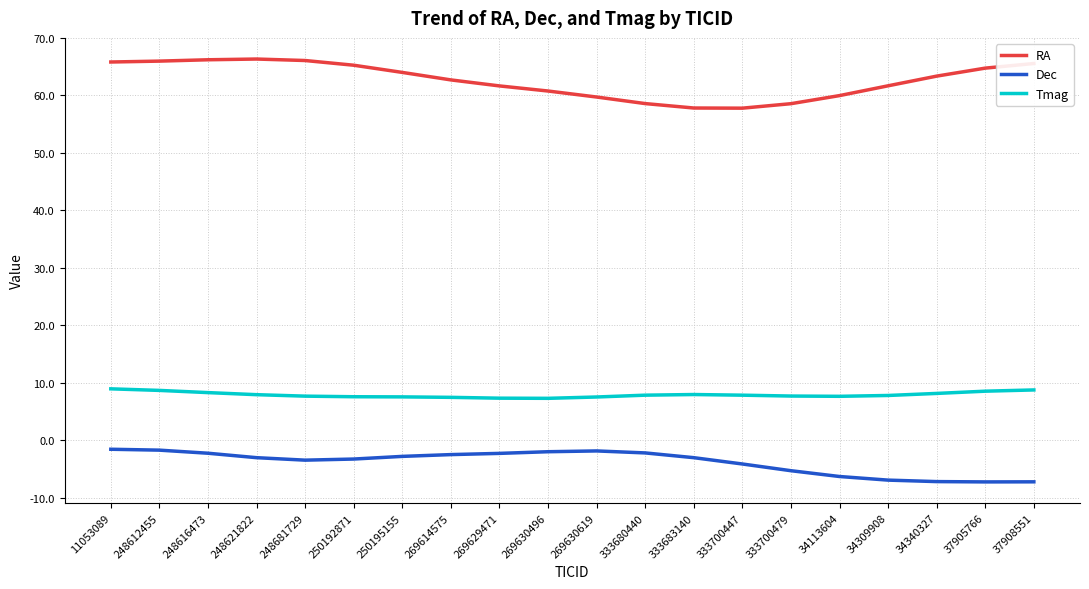

Does the chart display data point markers on the line(s)?

No